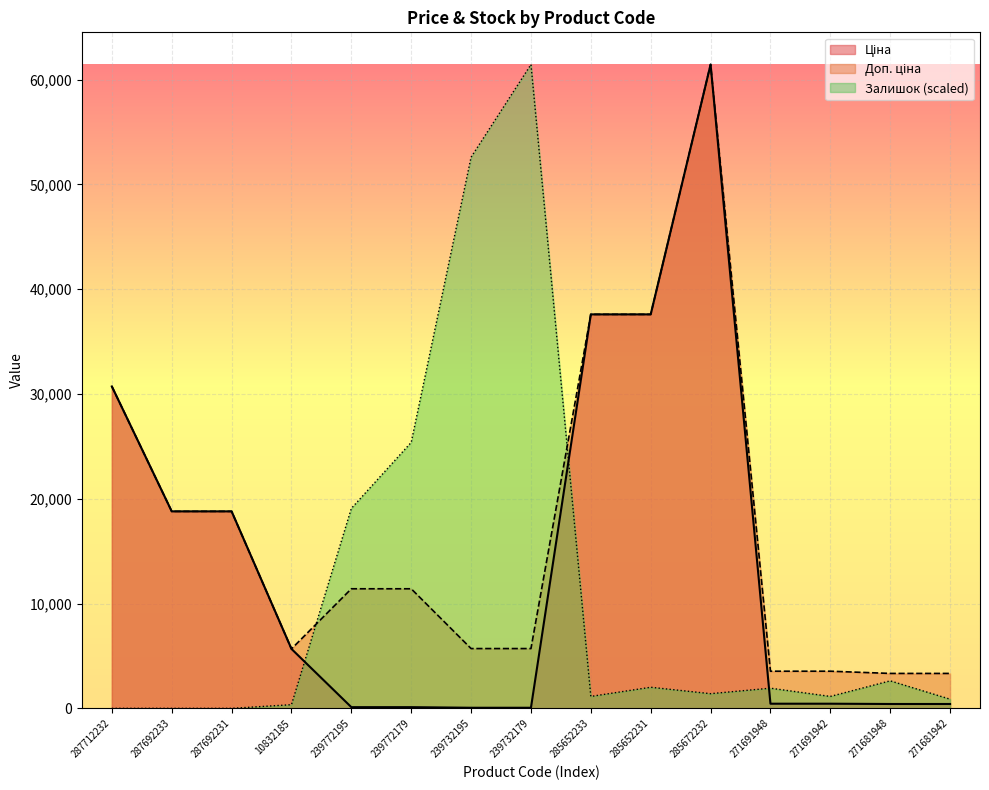

Is it true that Залишок equals 350.1 at 10832185?

True